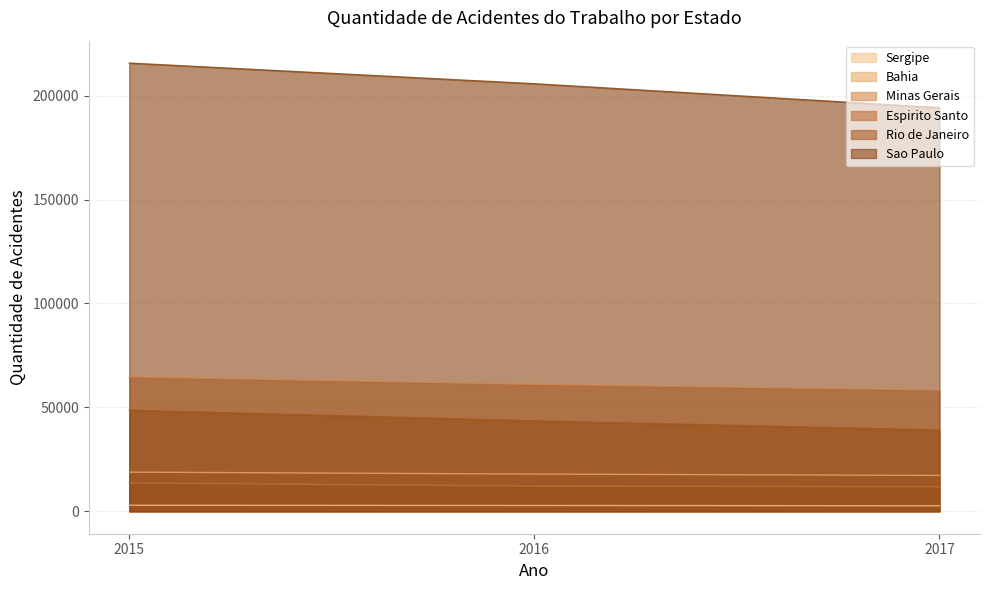

What is the sum of the Bahia values at 2016 and 2017?

35195